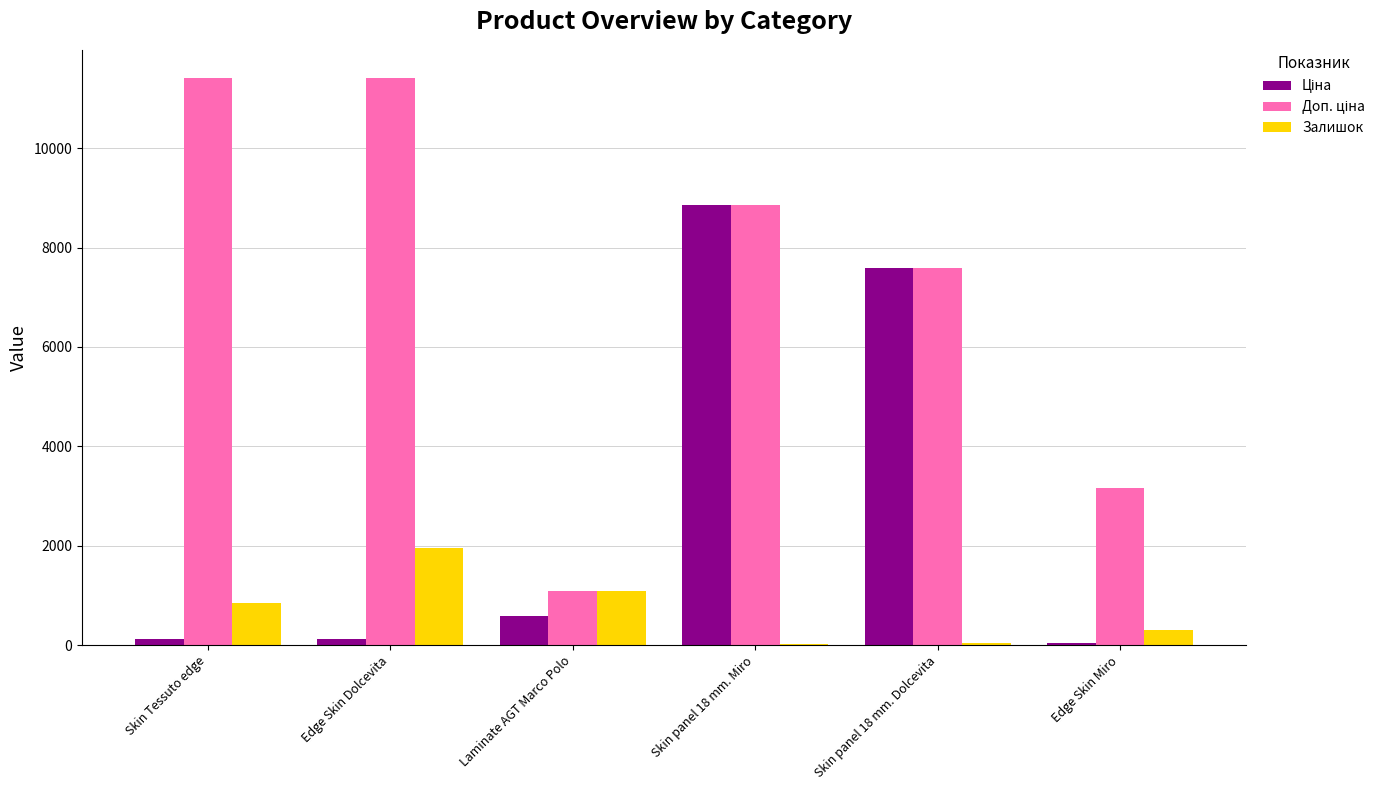

At which category is the sum across all series the highest?

Skin panel 18 mm. Miro